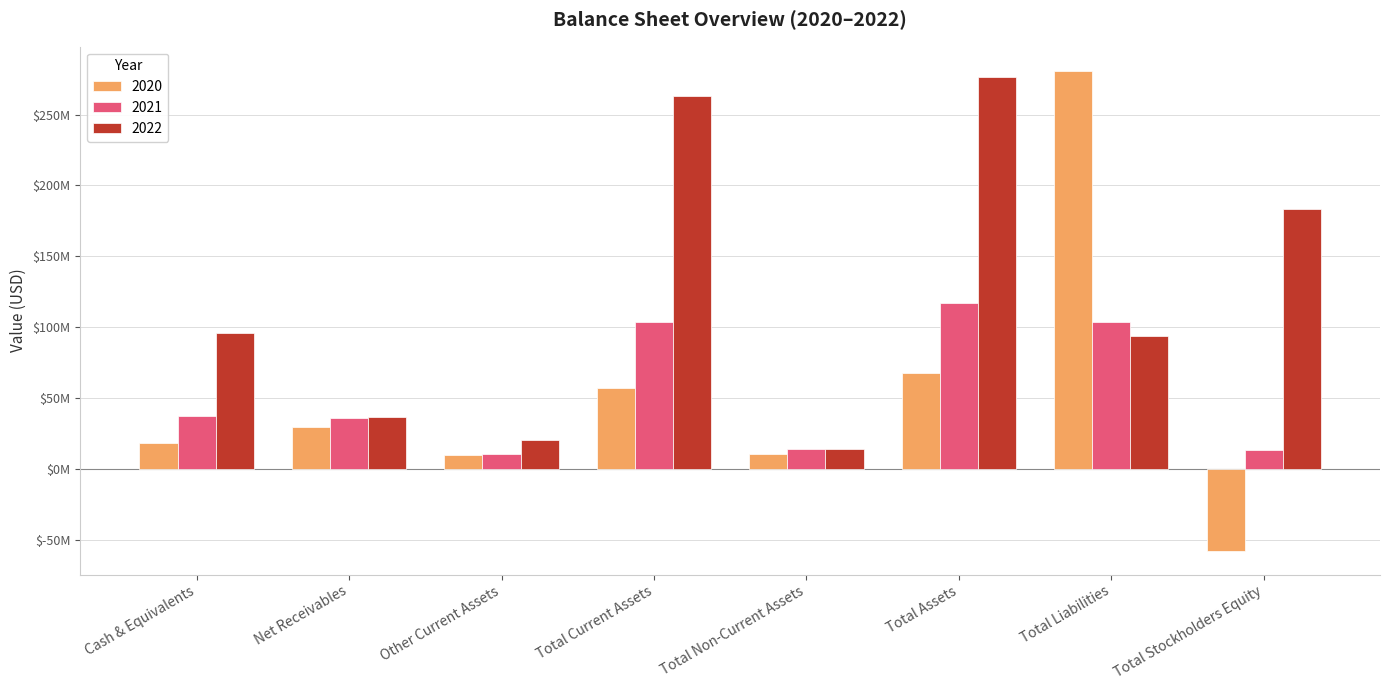

What is the difference between the second highest and second lowest values in the 2020 series?

58263000